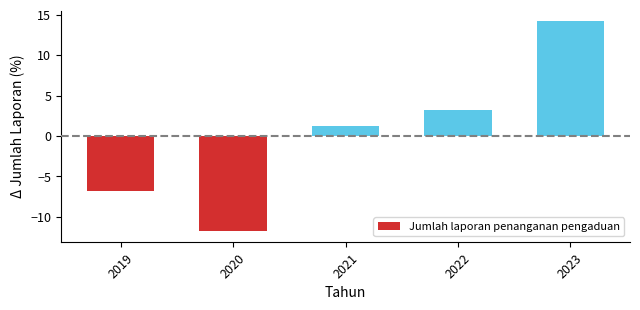

What is the maximum value shown in the chart?

14.2